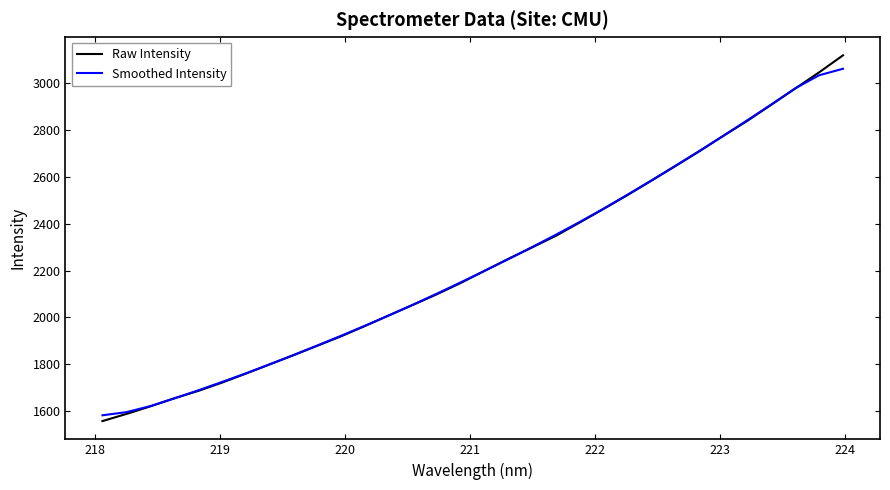

What is the average value of the Smoothed Intensity series?

2232.0